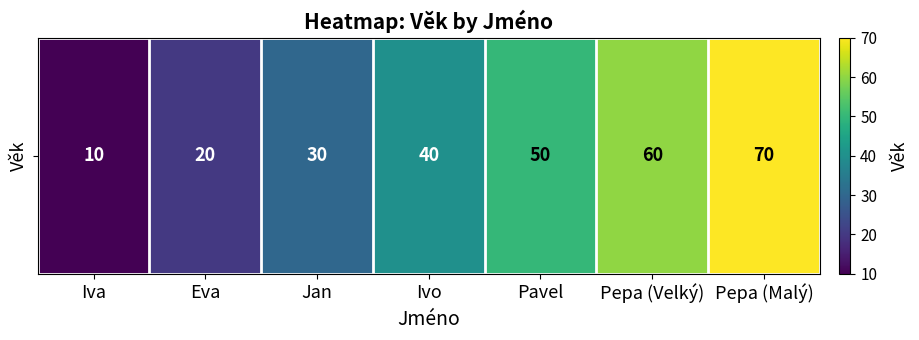

What value does the data have at Eva?

20